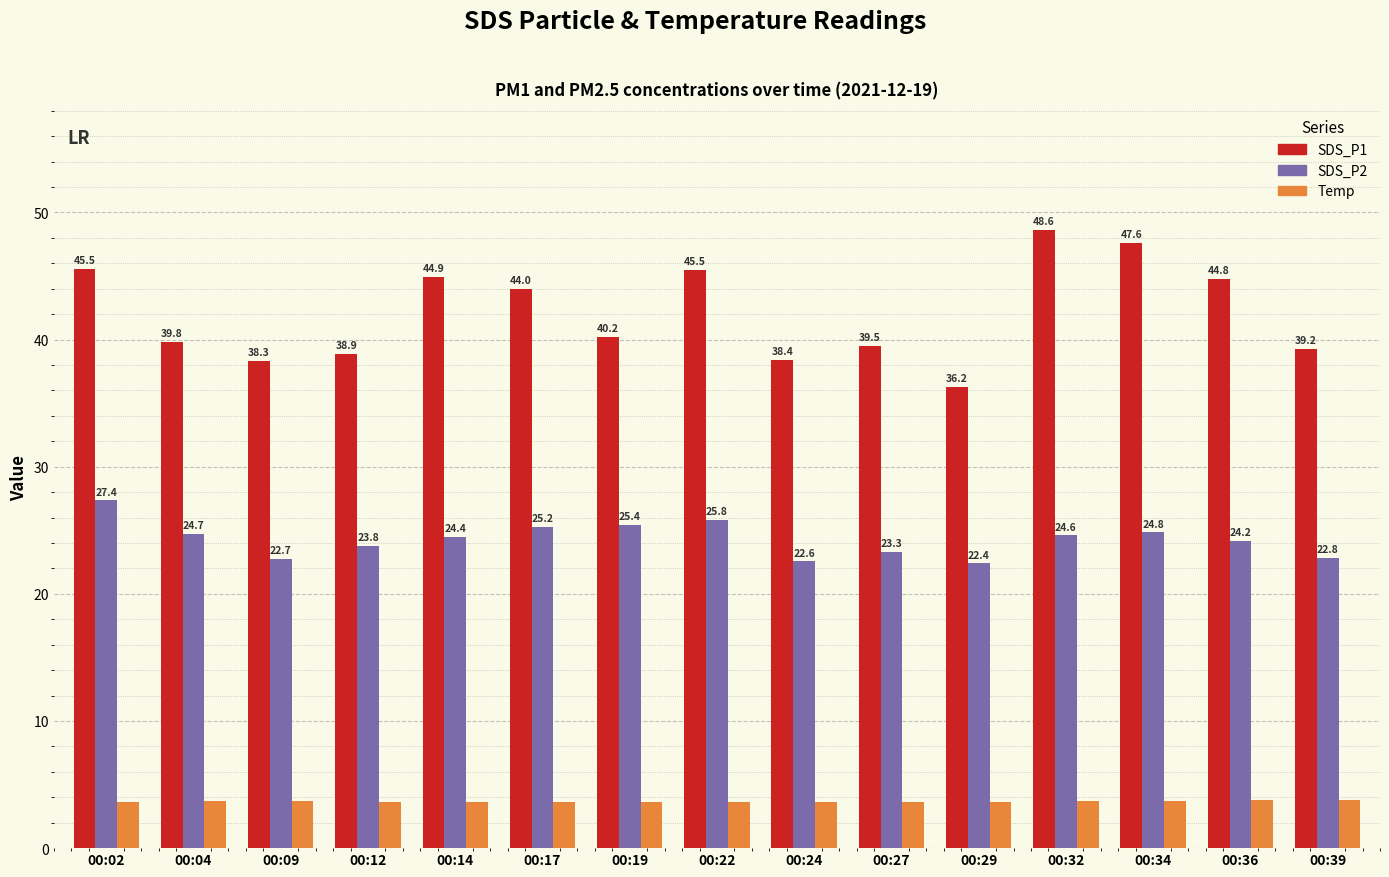

What is the spread (max minus min) of values at 00:19?

36.6